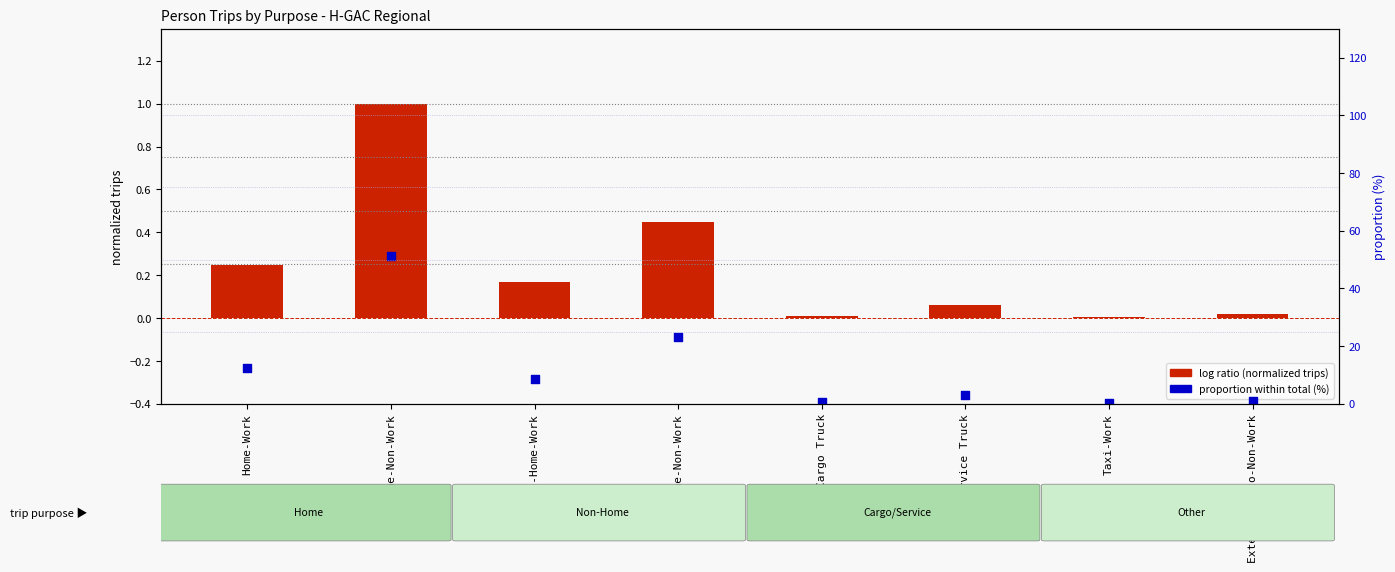

What is the total value across all series at Non-Home-Work?

8.7